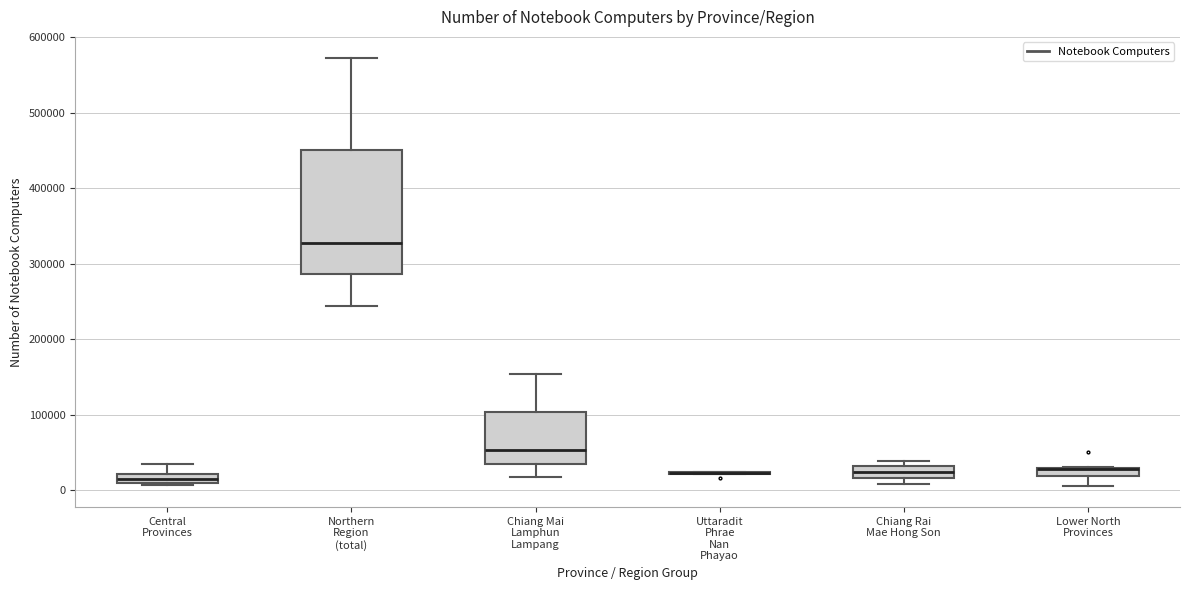

Where is the upper edge of the box for Lower North Provinces on the y-axis? The values are not printed on the chart, so give them approximately, as read against the axis.

30000